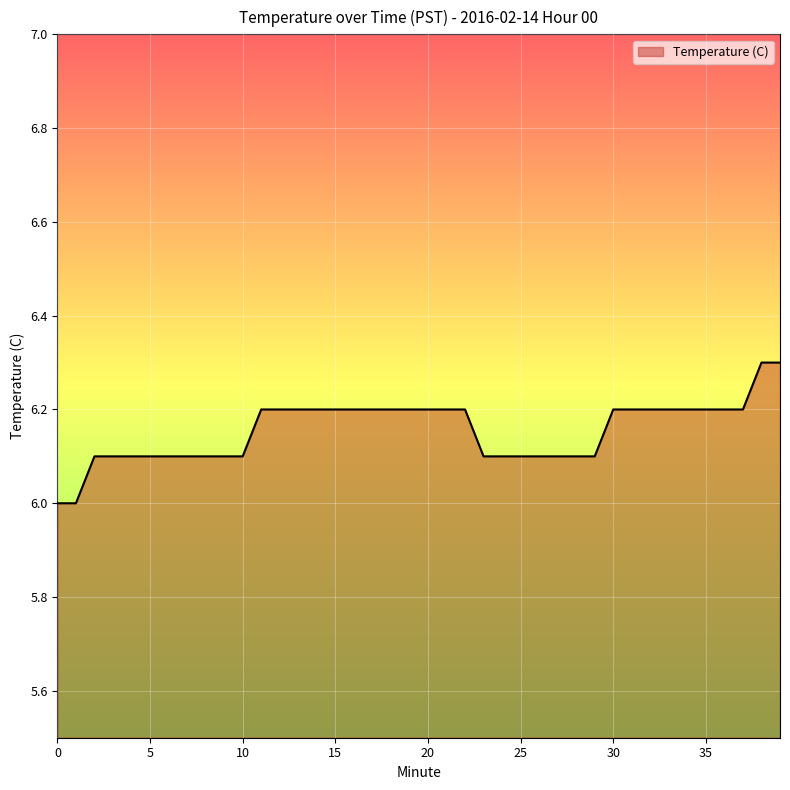

How many categories are shown in the chart?

40